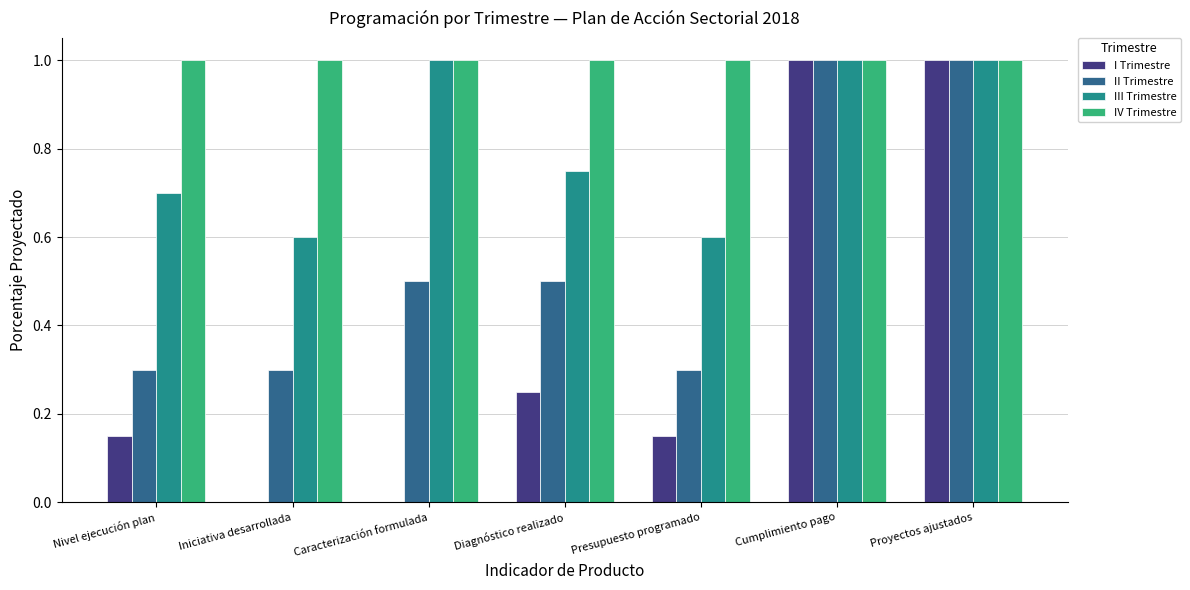

Is it true that IV Trimestre equals 0.7 at Caracterización formulada?

False